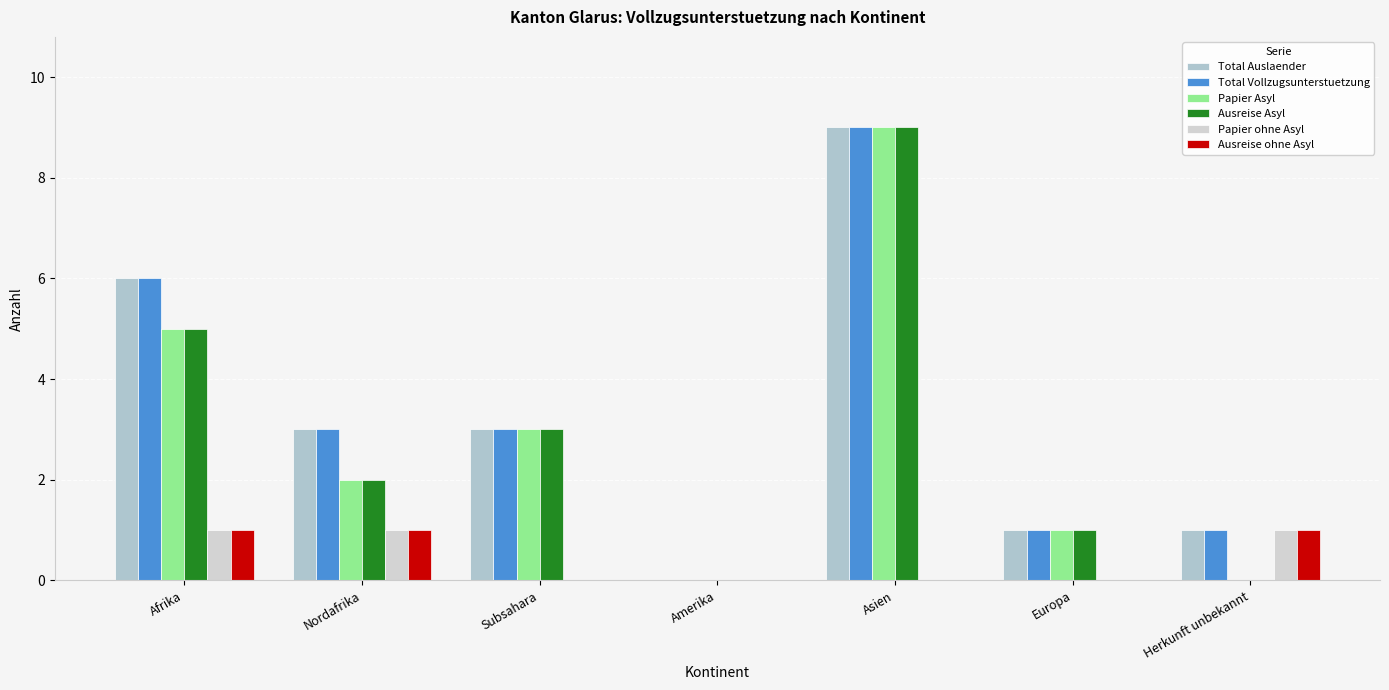

How many data points does each series have?

7